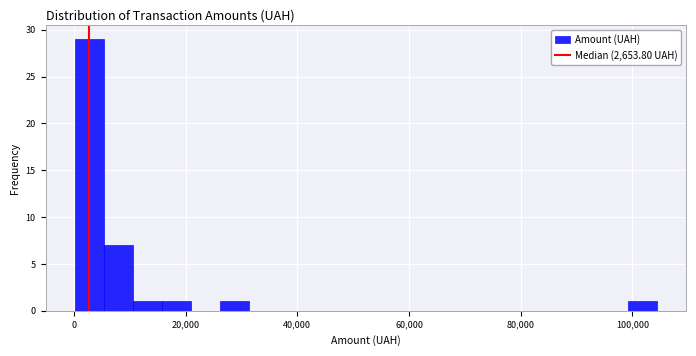

Read against the x-axis, roughly where is the centre of the tallest bar?

2000